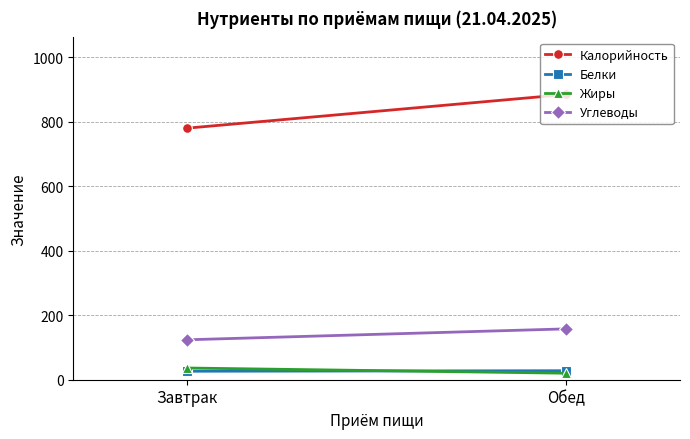

Rank the series at Обед from lowest to highest value.

Жиры, Белки, Углеводы, Калорийность